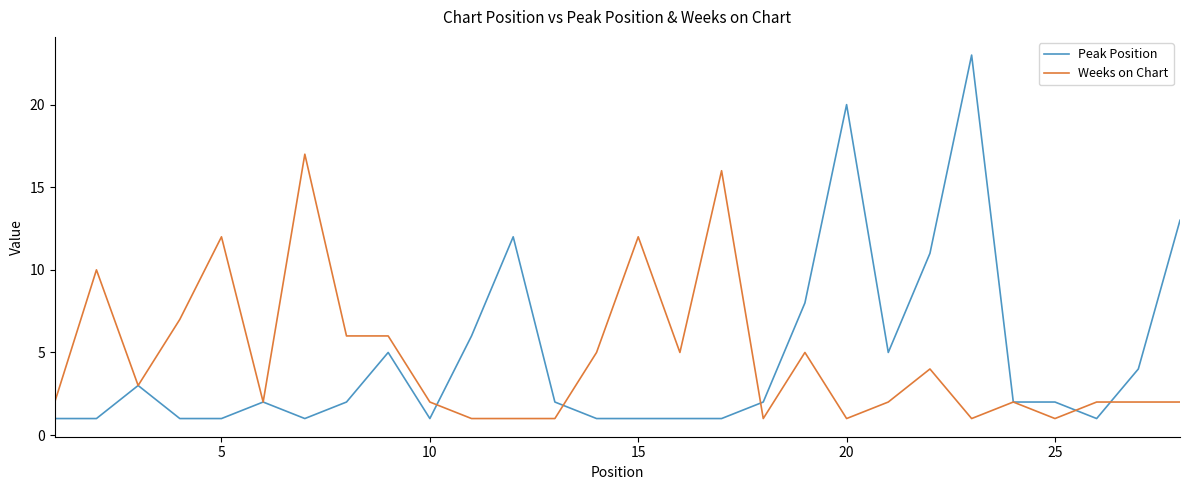

What is the maximum value shown in the chart?

23